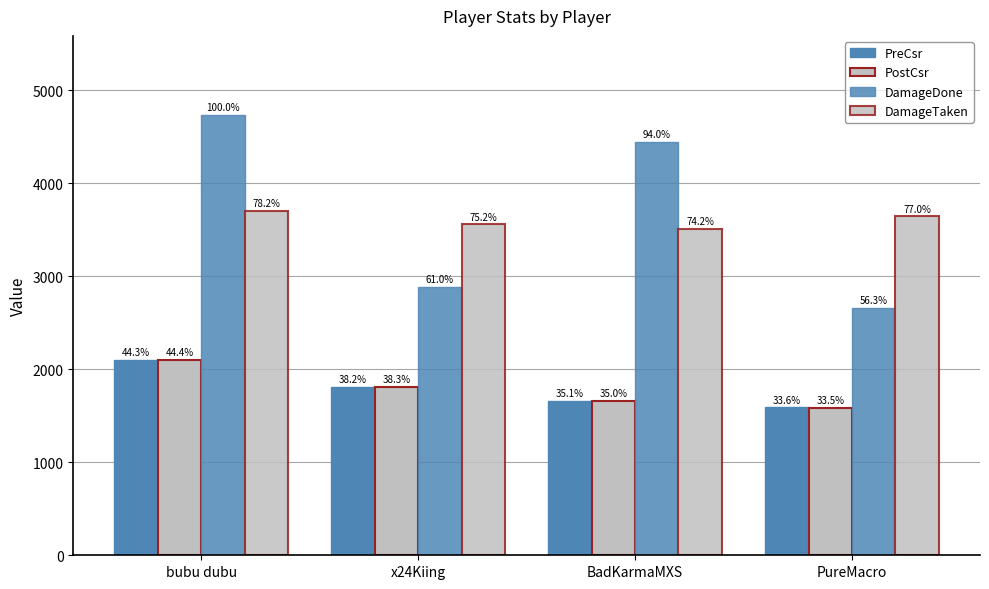

The DamageDone series shows 2888 at x24Kiing. True or false?

True